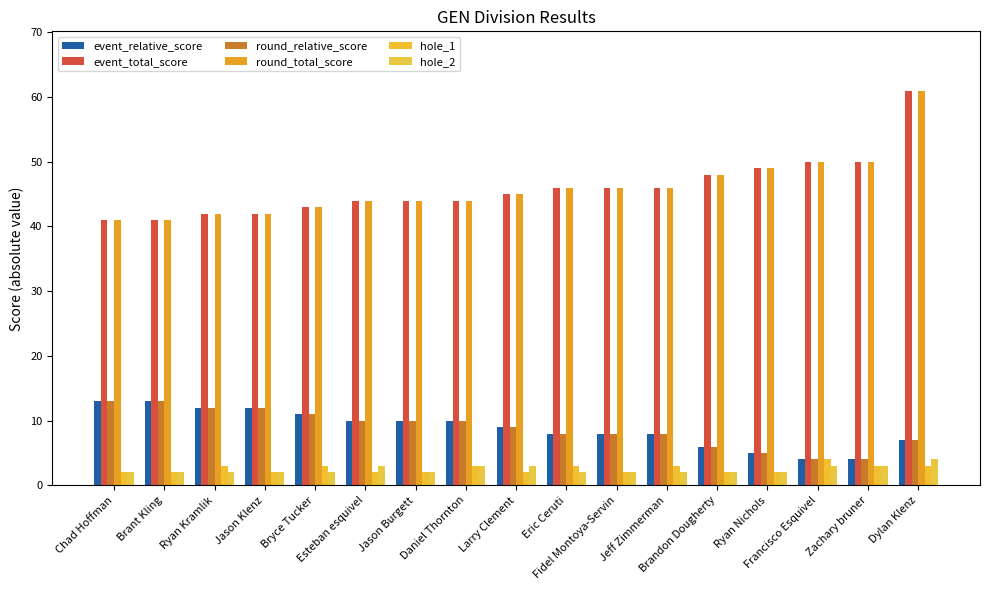

What is the average value of the hole_1 series?

3